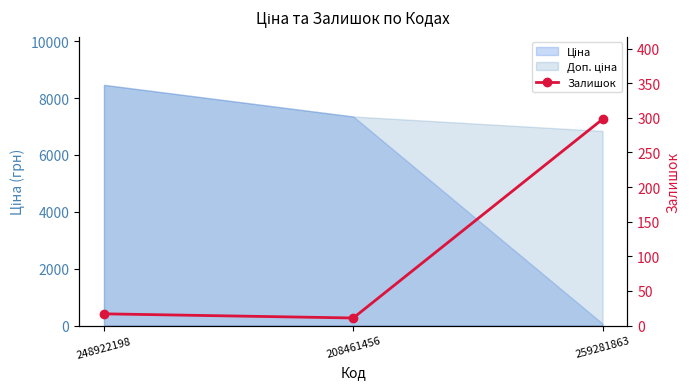

Where is the data nearest to the value 154?

248922198